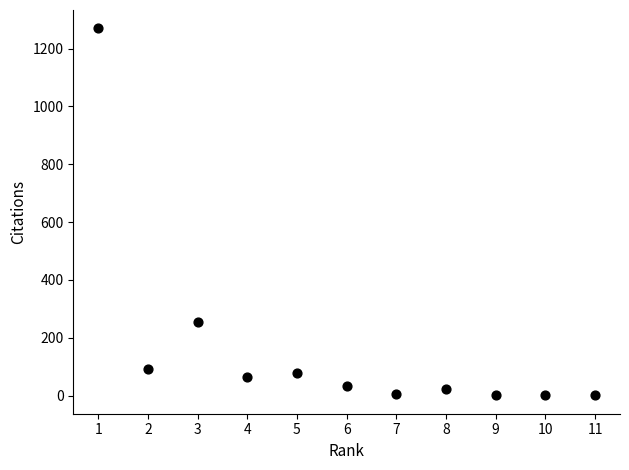

What is the average Y value?

167